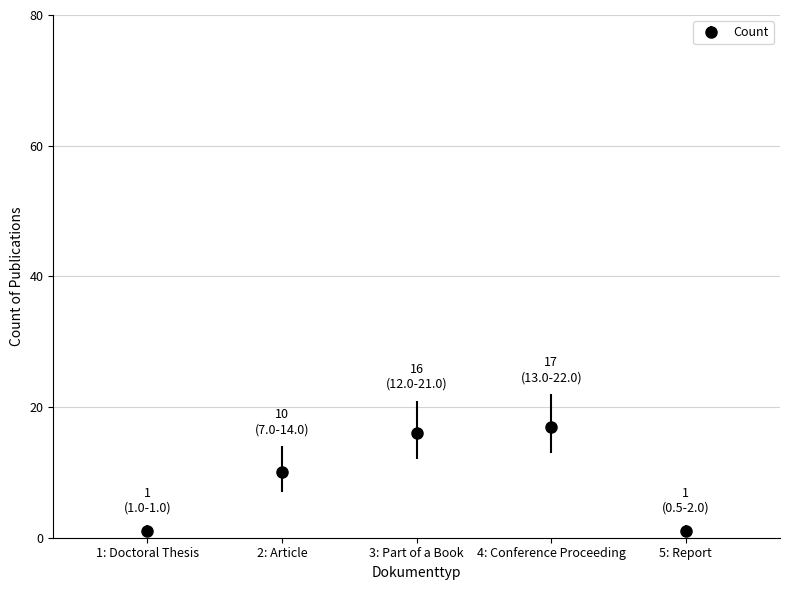

The low series shows 13.0 at Conference Proceeding. True or false?

True